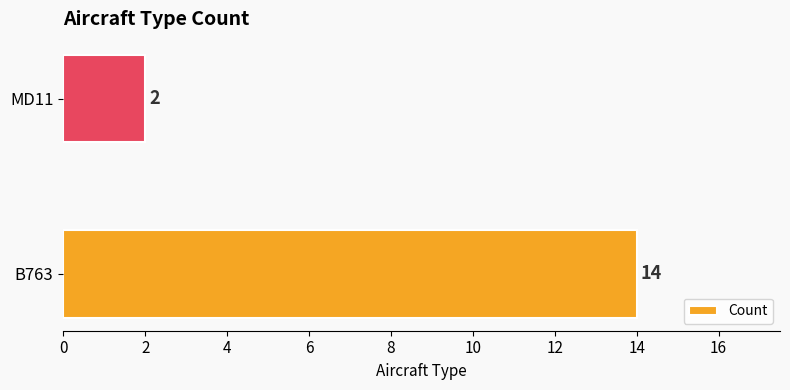

What is the greatest value displayed?

14